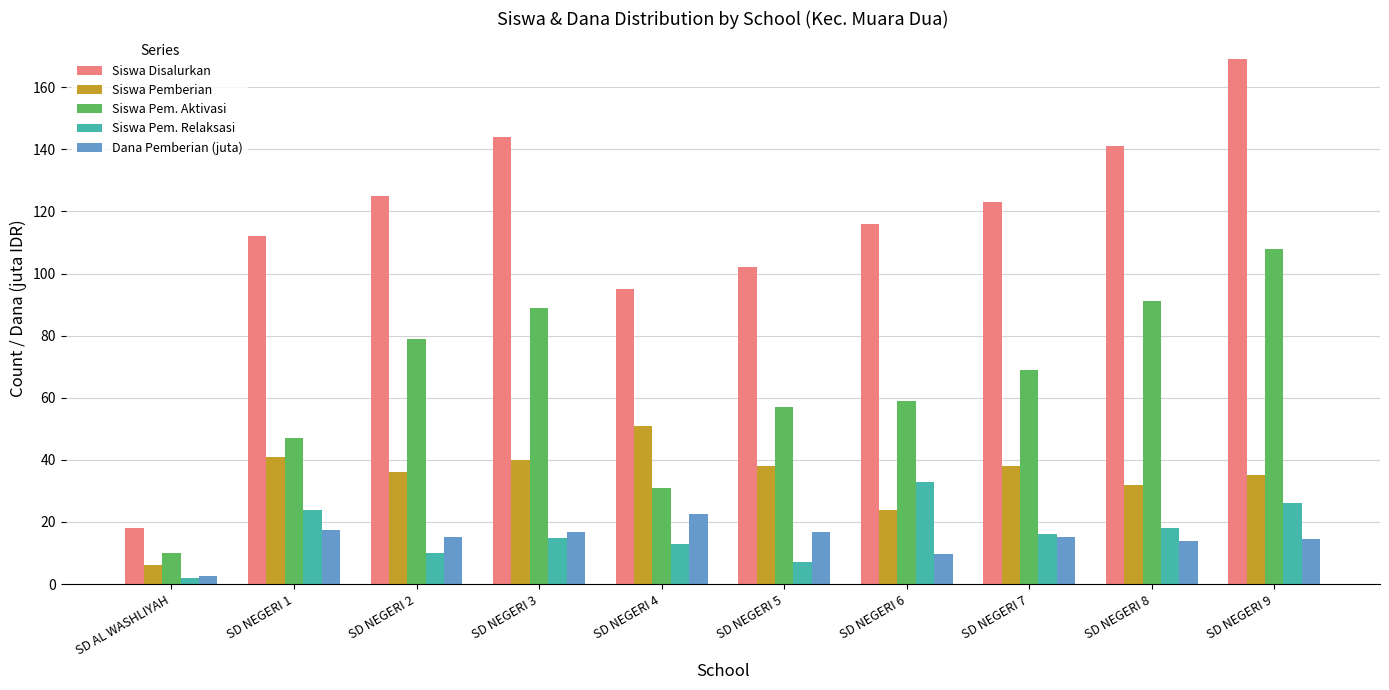

Rank the series at SD NEGERI 9 from lowest to highest value.

Dana Pemberian (juta), Siswa Pem. Relaksasi, Siswa Pemberian, Siswa Pem. Aktivasi, Siswa Disalurkan